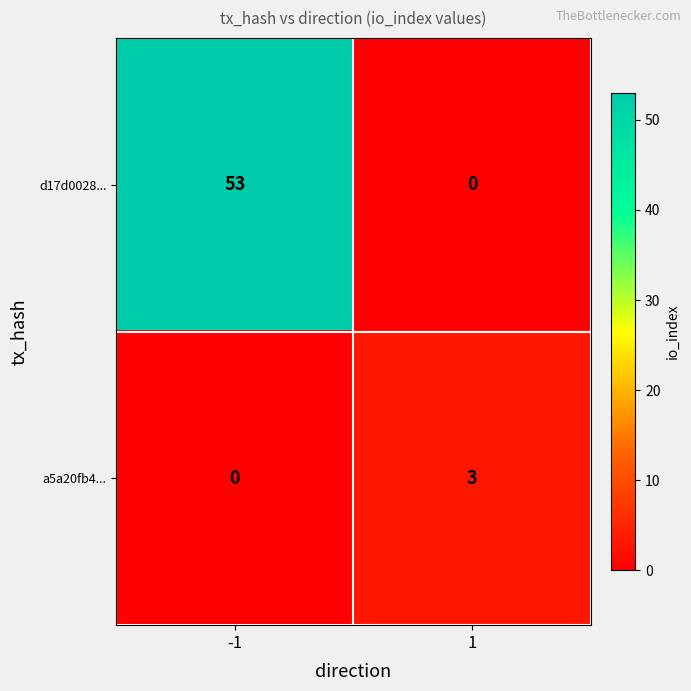

Is it true that d17d0028... equals 22 at -1?

False